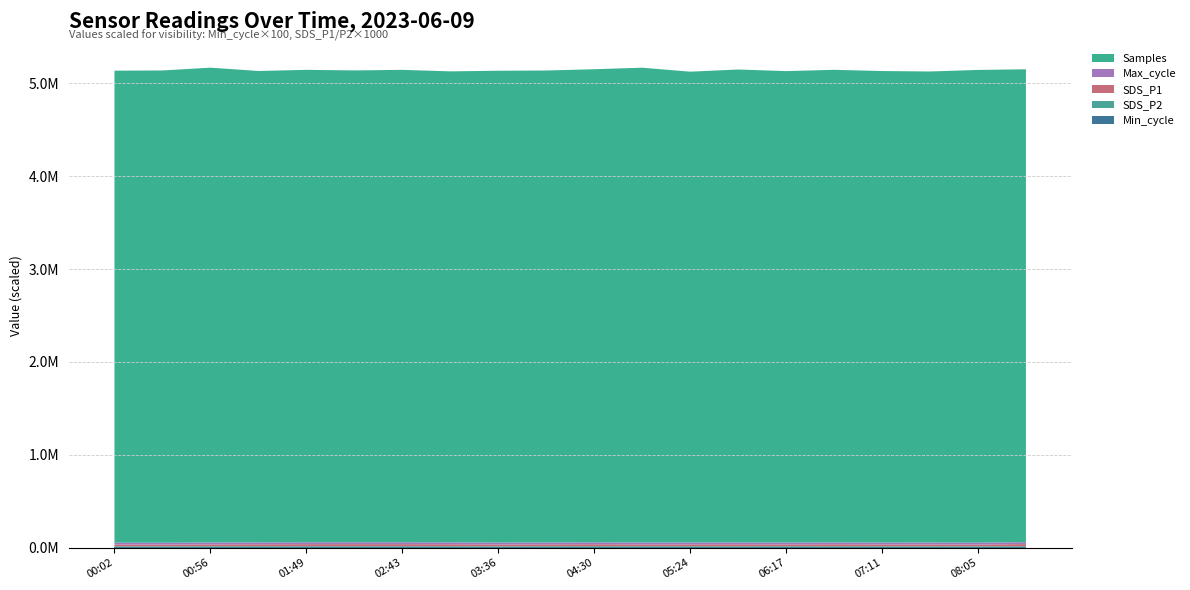

Reading left to right, list all the values displayed in this chart.

Min_cycle: 00:02=28.0	00:29=28.0	00:56=28.0	01:22=28.0	01:49=28.0	02:16=28.0	02:43=28.0	03:09=28.0	03:36=28.0	04:03=28.0	04:30=28.0	04:57=28.0	05:24=28.0	05:51=28.0	06:17=28.0	06:44=28.0	07:11=28.0	07:38=28.0	08:05=28.0	08:32=28.0
SDS_P2: 00:02=11.4	00:29=11.6	00:56=12.4	01:22=12.8	01:49=12.6	02:16=12.7	02:43=12.6	03:09=12.6	03:36=11.5	04:03=12.2	04:30=12.8	04:57=12.2	05:24=12.5	05:51=11.9	06:17=12.4	06:44=12.3	07:11=12.1	07:38=12.1	08:05=11.7	08:32=12.1
SDS_P1: 00:02=19.3	00:29=18.9	00:56=20.3	01:22=21.1	01:49=22.6	02:16=22.8	02:43=22.6	03:09=21.6	03:36=20.2	04:03=20.7	04:30=21.9	04:57=20.2	05:24=20.5	05:51=21.5	06:17=19.6	06:44=21.9	07:11=19.8	07:38=20.0	08:05=19.0	08:32=24.2
Max_cycle: 00:02=20123.0	00:29=20047.0	00:56=20406.0	01:22=20043.0	01:49=20115.0	02:16=20049.0	02:43=20115.0	03:09=20058.0	03:36=20039.0	04:03=20079.0	04:30=20079.0	04:57=20532.0	05:24=20043.0	05:51=20032.0	06:17=20116.0	06:44=20016.0	07:11=20091.0	07:38=20034.0	08:05=20465.0	08:32=20028.0
Samples: 00:02=5082402.0	00:29=5085099.0	00:56=5112557.0	01:22=5076185.0	01:49=5086785.0	02:16=5080550.0	02:43=5086785.0	03:09=5071520.0	03:36=5080866.0	04:03=5082031.0	04:30=5094122.0	04:57=5112364.0	05:24=5069585.0	05:51=5092533.0	06:17=5076547.0	06:44=5088296.0	07:11=5077582.0	07:38=5072392.0	08:05=5090219.0	08:32=5091834.0